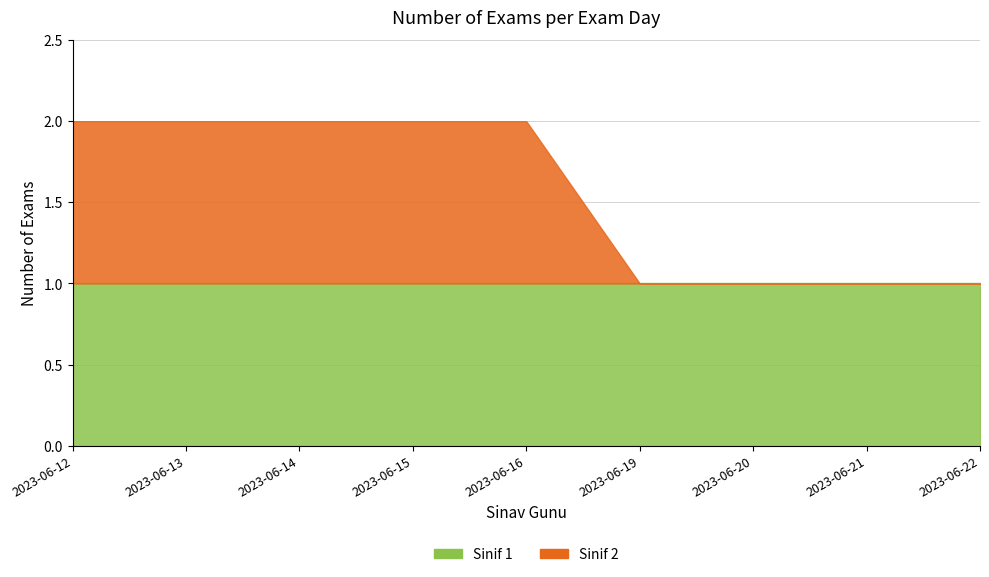

True or false: Sinif 2 and Sinif 1 intersect in this chart.

False